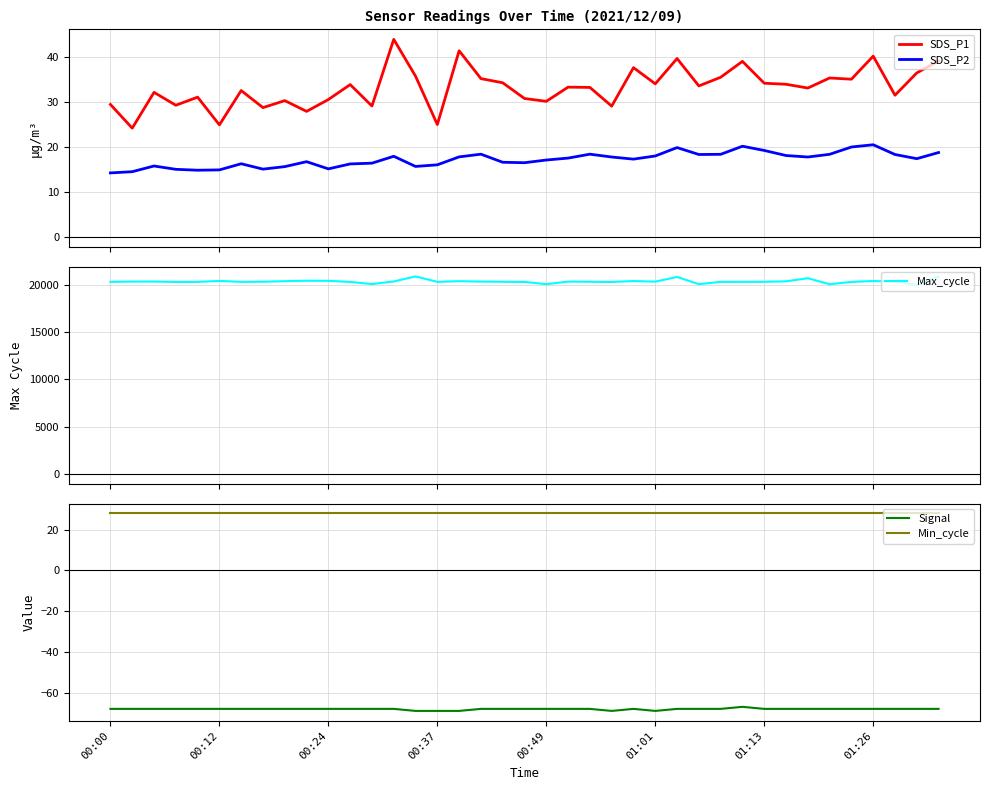

Rank the series by their maximum value, from highest to lowest.

Max_cycle, SDS_P1, Min_cycle, SDS_P2, Signal